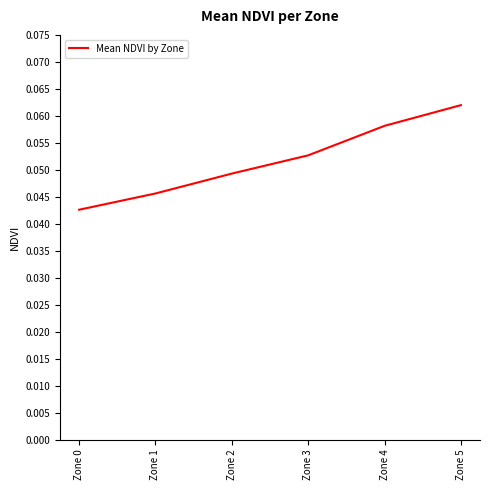

What is the sum of all values?

0.3